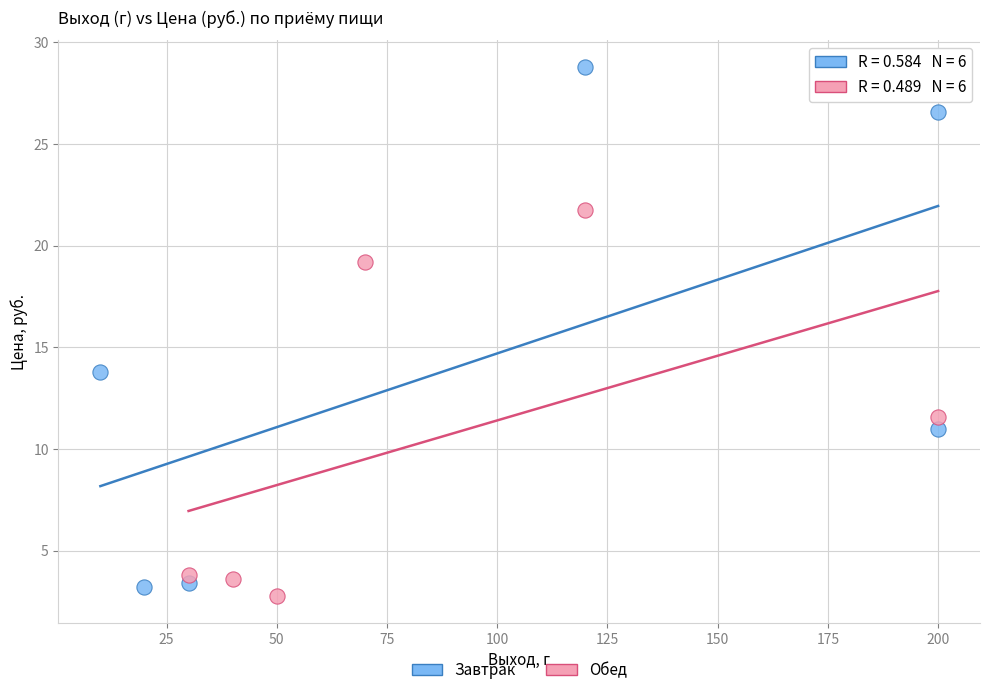

Which series reaches the minimum Y coordinate?

Обед